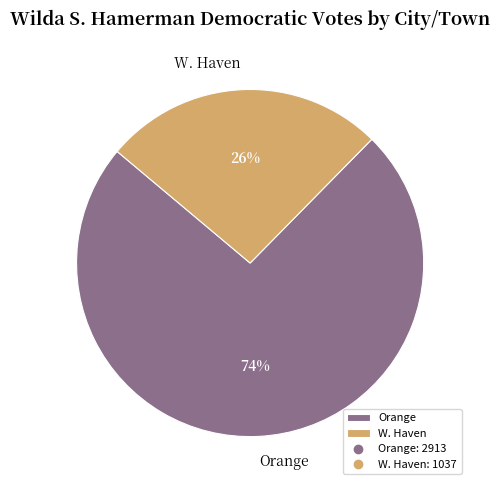

To the nearest percent, what portion does Orange represent?

74%